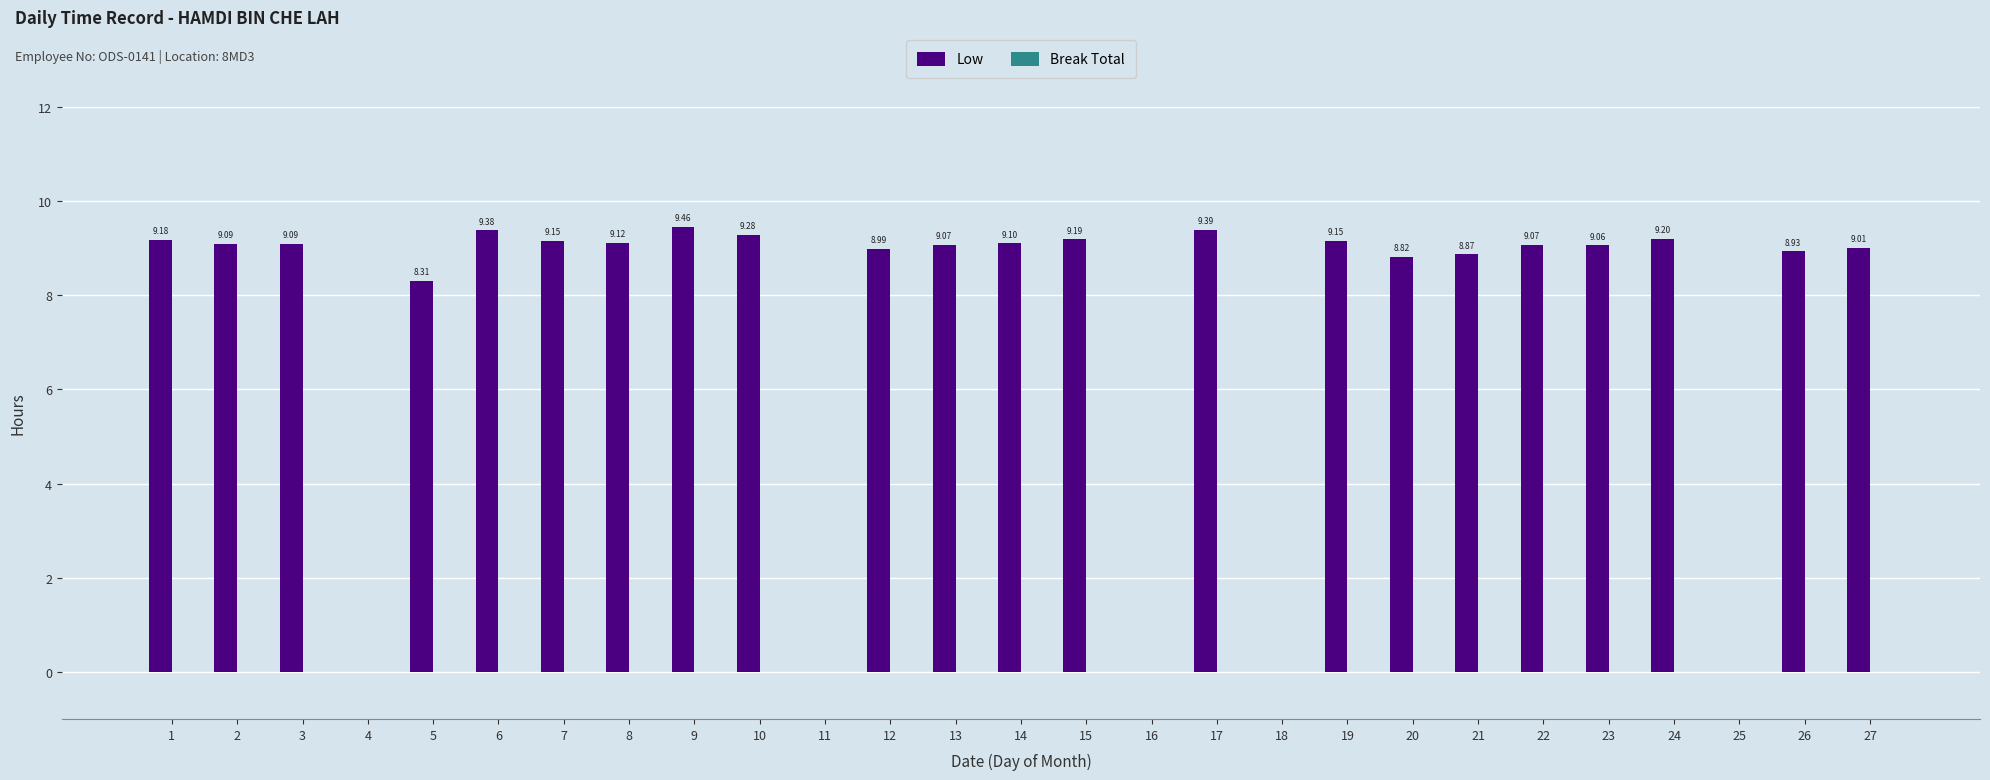

At which category does the chart reach its peak across all series?

9